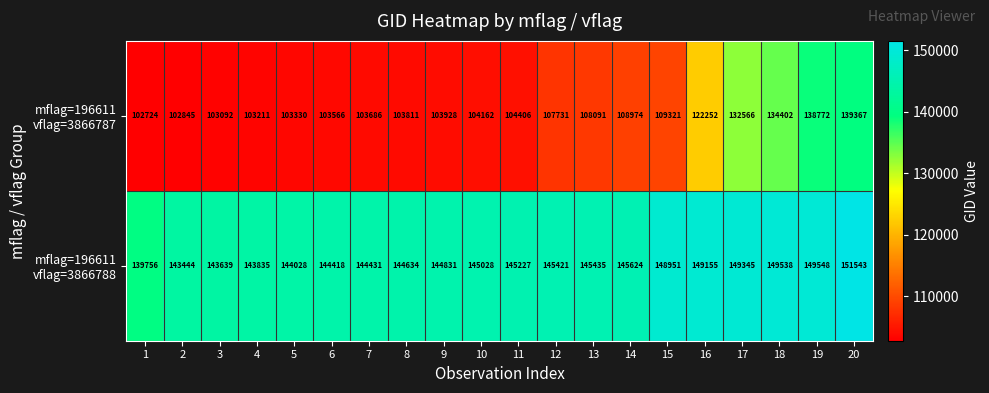

How many categories are shown in the chart?

20